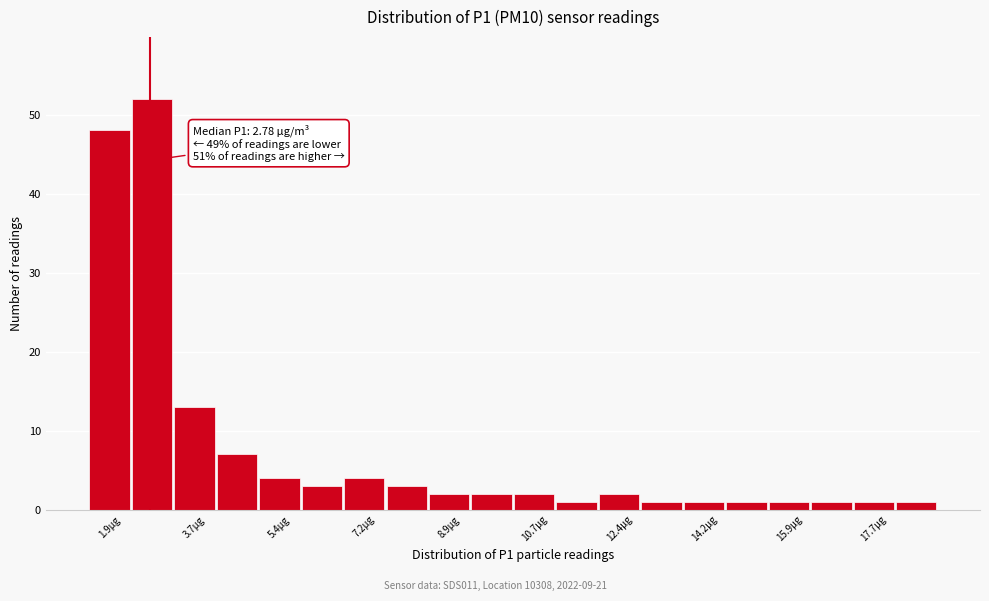

Over which range of the x-axis is the bar tallest?

2.4 to 3.2